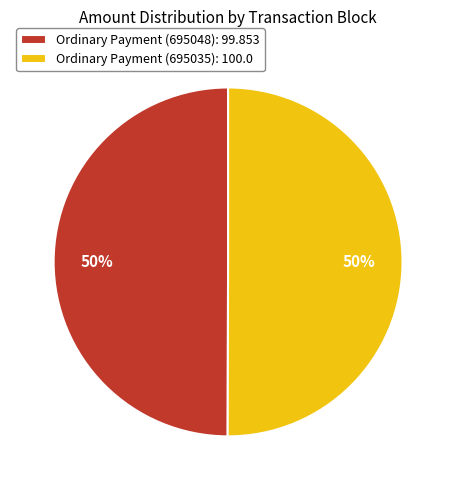

True or false: Ordinary Payment (695035) accounts for 50% of the total.

True